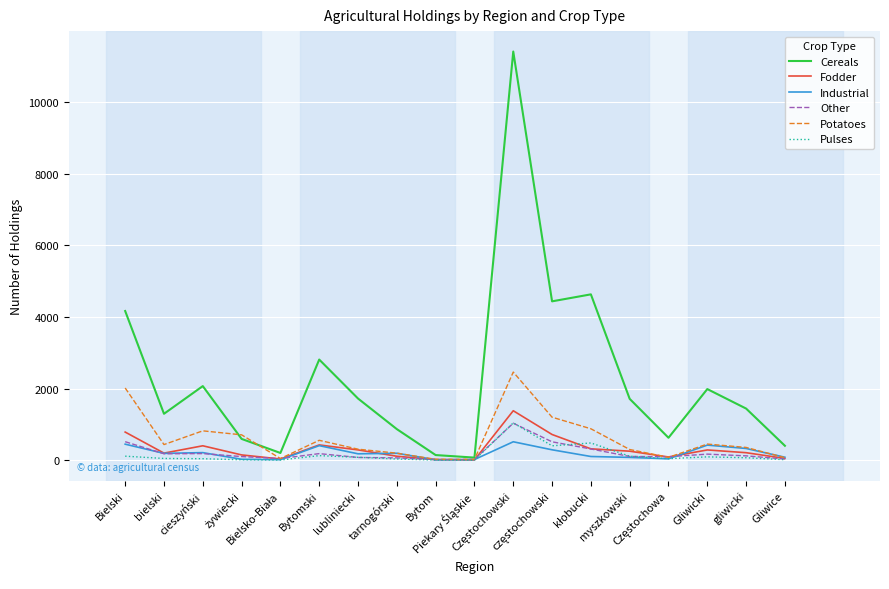

Which series has the largest total across all categories?

Cereals